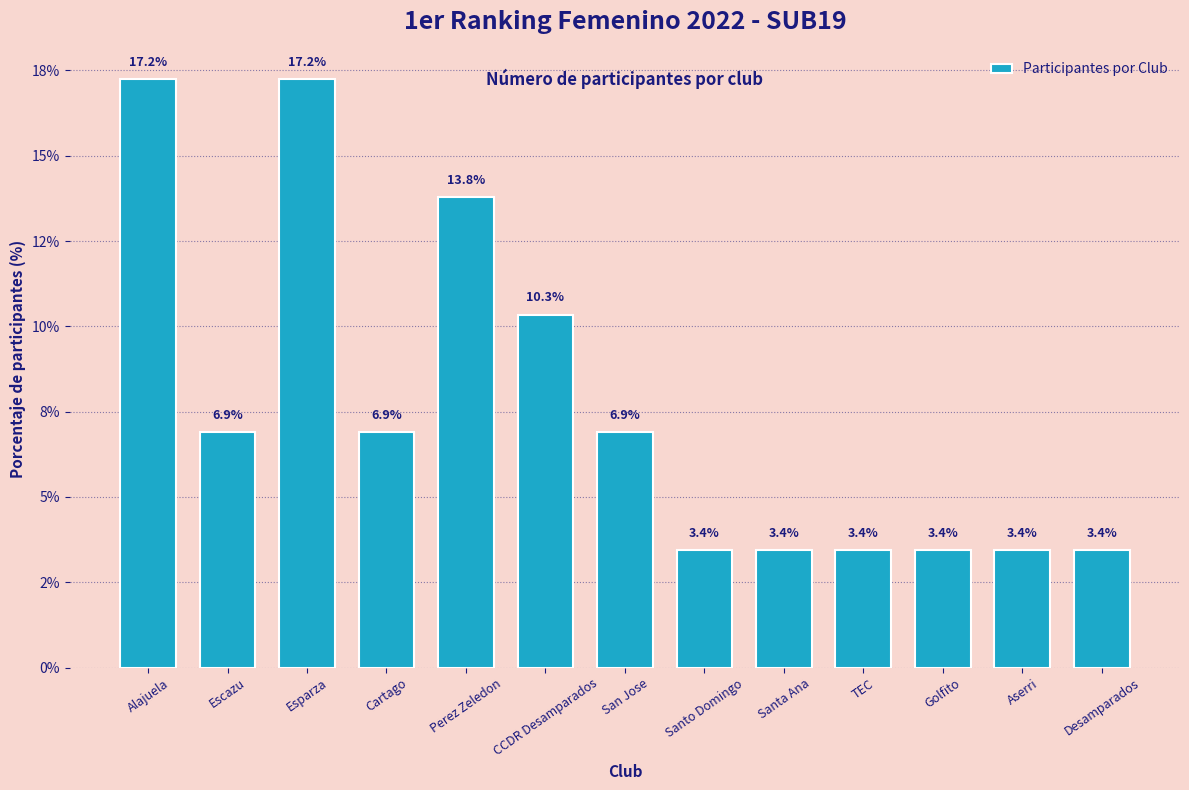

The chart shows a value of 10.3 at CCDR Desamparados. True or false?

True